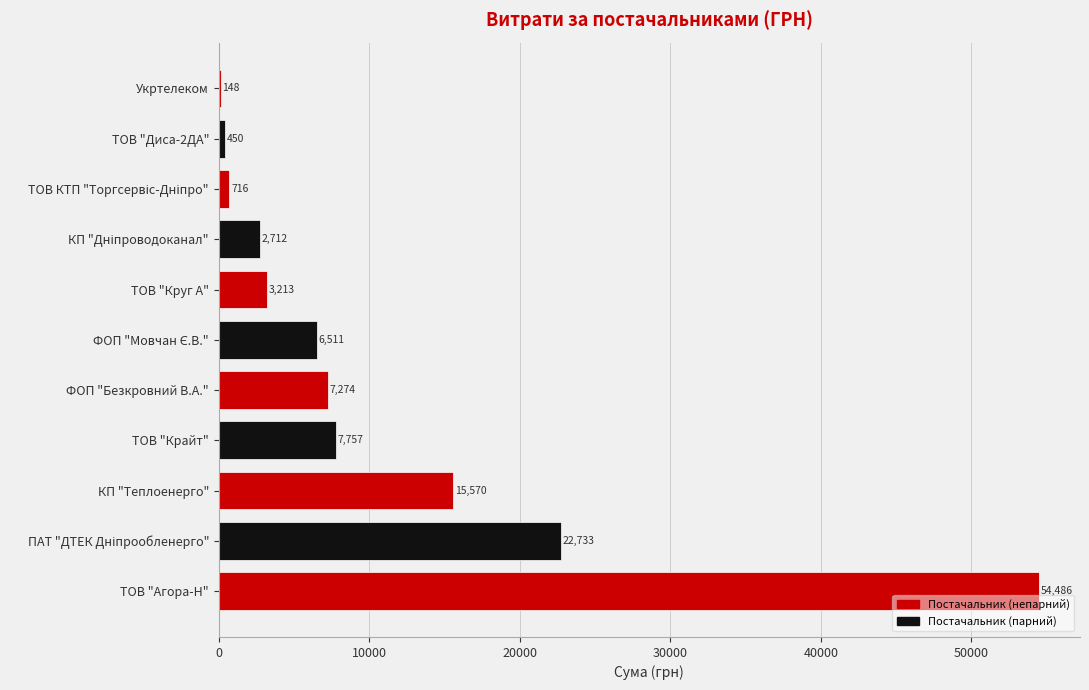

What is the ratio of the value at КП "Теплоенерго" to the value at ФОП "Безкровний В.А."?

2.1